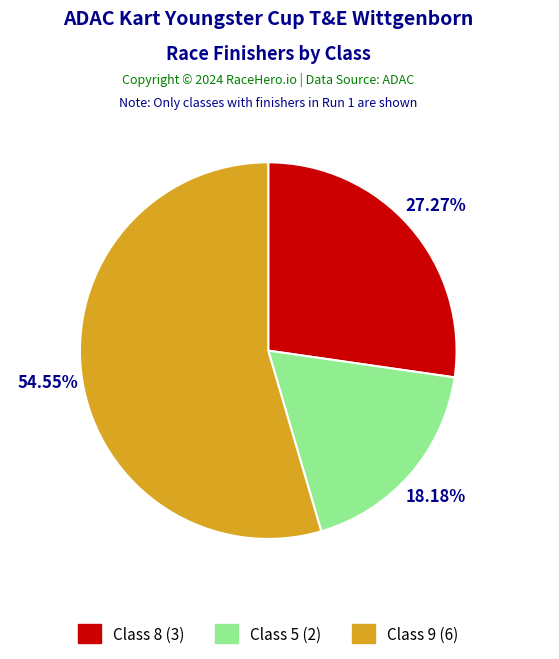

Is there a majority slice in this chart?

Yes